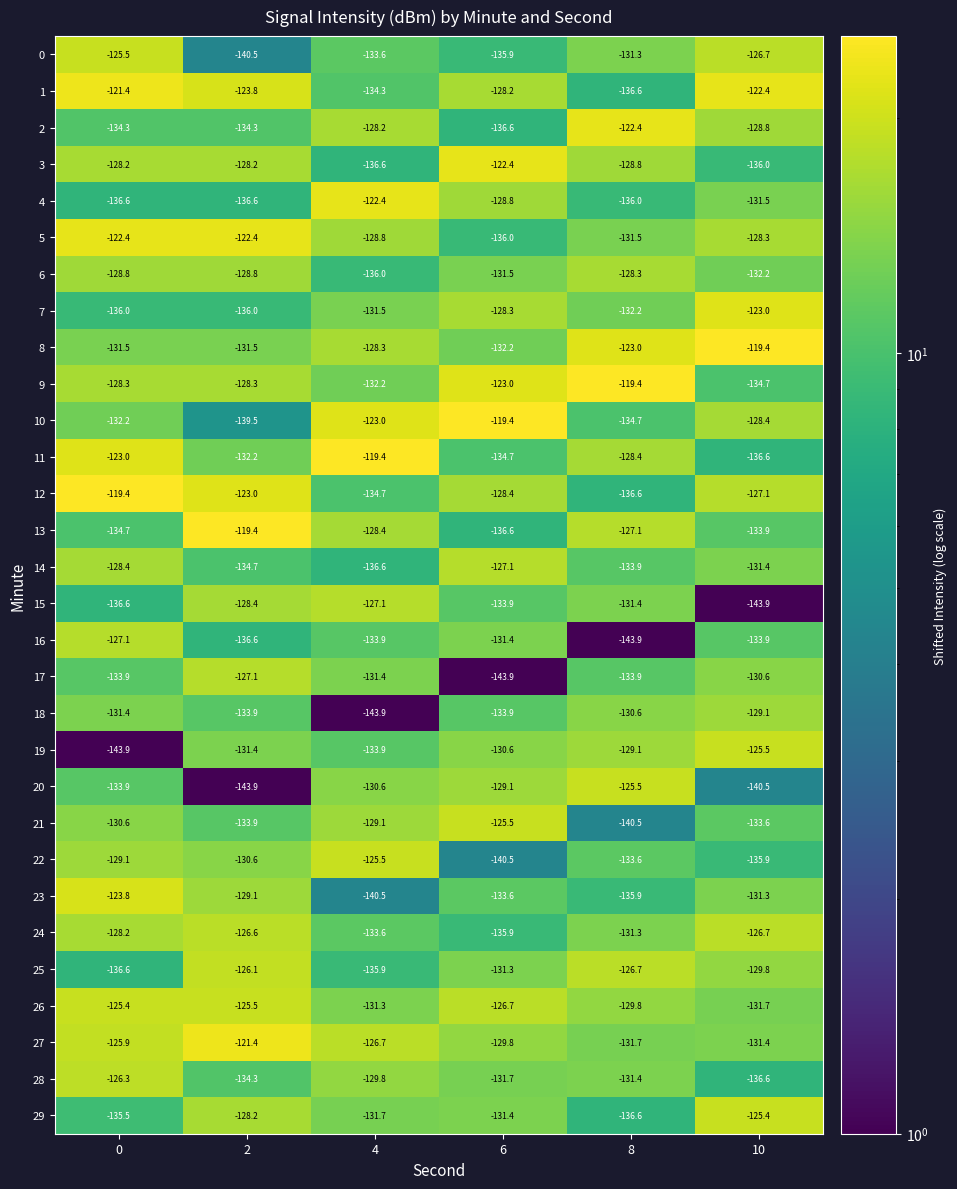

True or false: 11 has a value of -68.5 at 10.

False